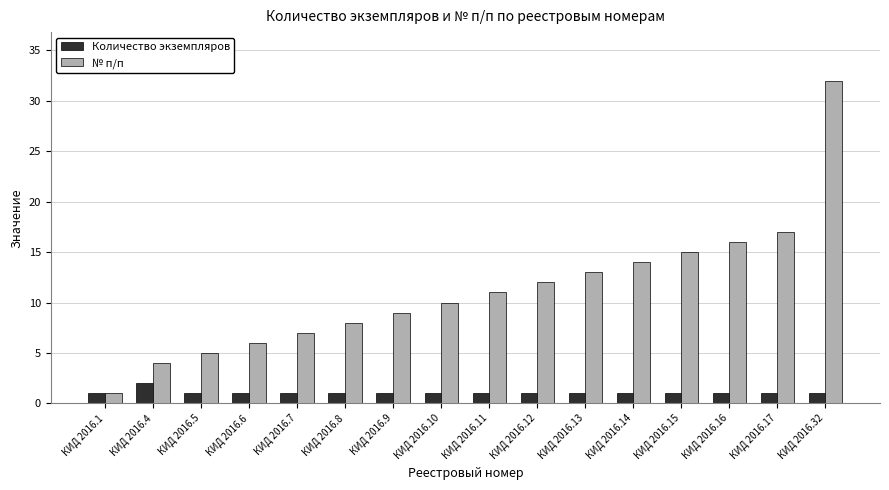

How many bars are there in total?

32